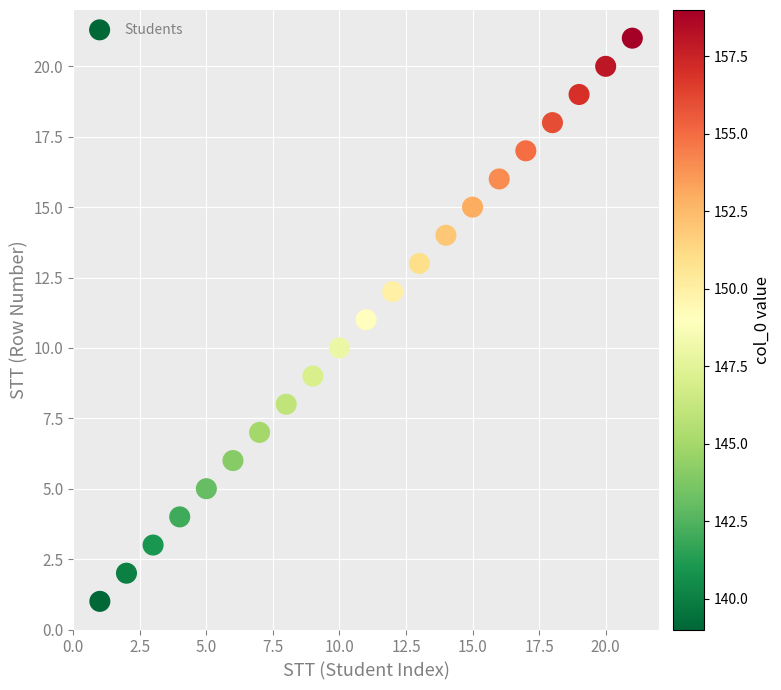

What is the range of Y values (max minus min)?

20